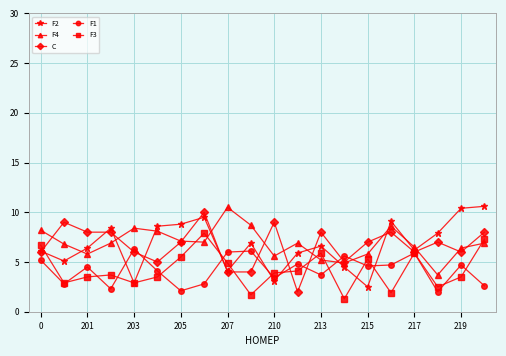

What is the minimum value shown in the chart?

1.3